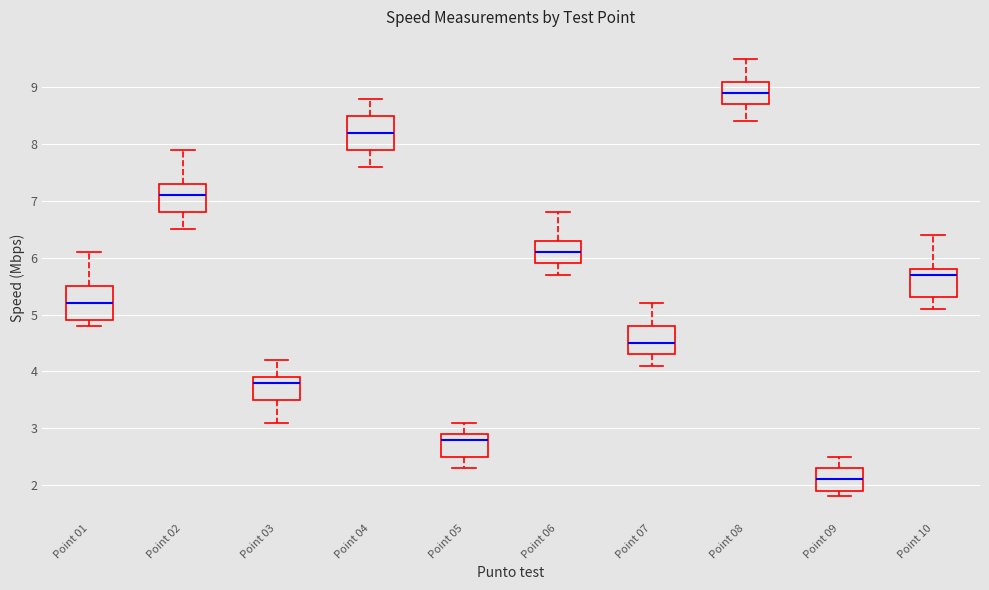

Where does the lower whisker of the box for Point 02 end on the y-axis? The values are not printed on the chart, so give them approximately, as read against the axis.

6.5